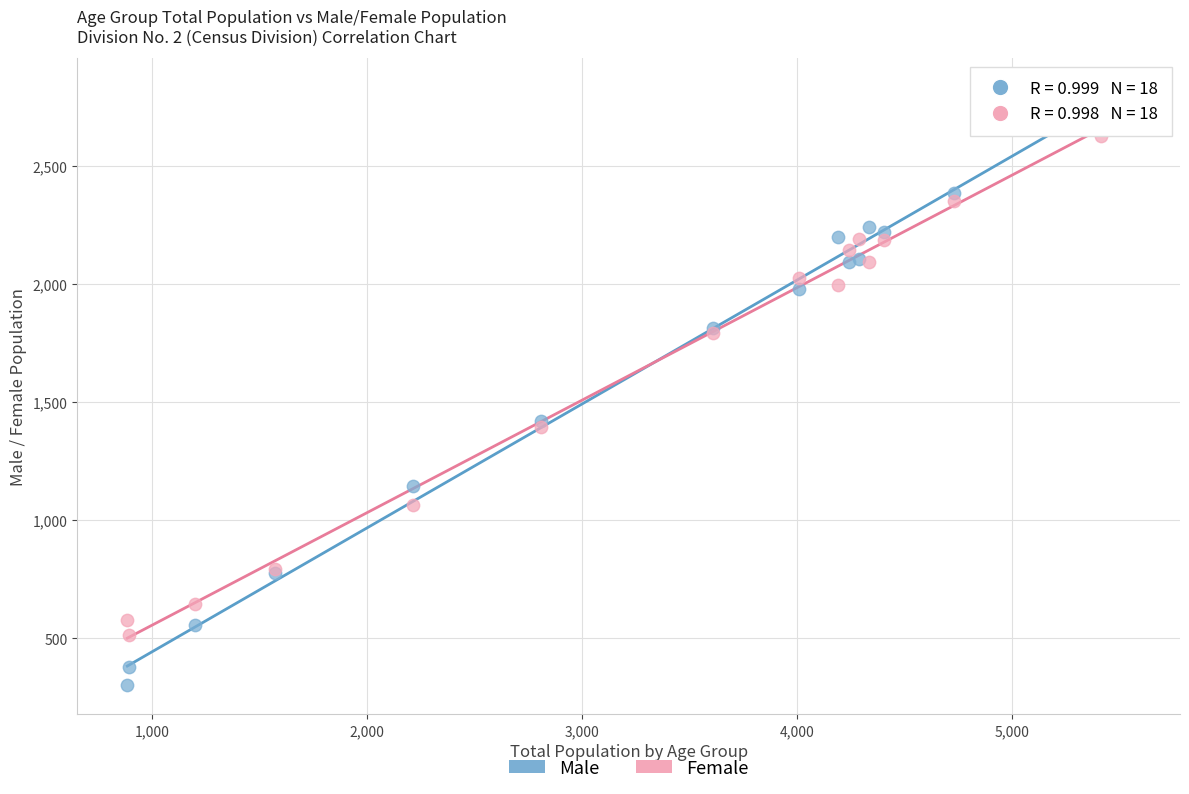

Which series has the largest Y range (max minus min)?

Male